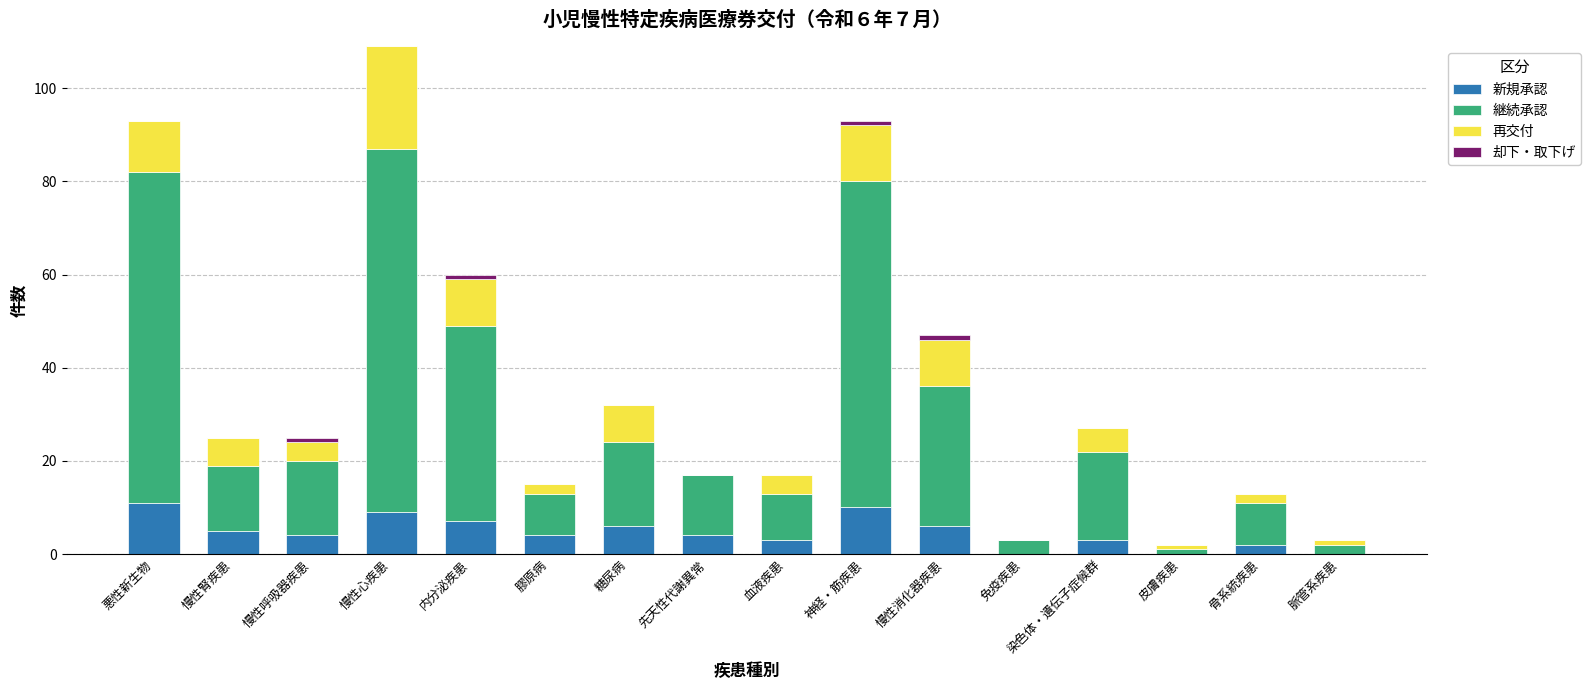

What is the sum of all 新規承認 values?

74